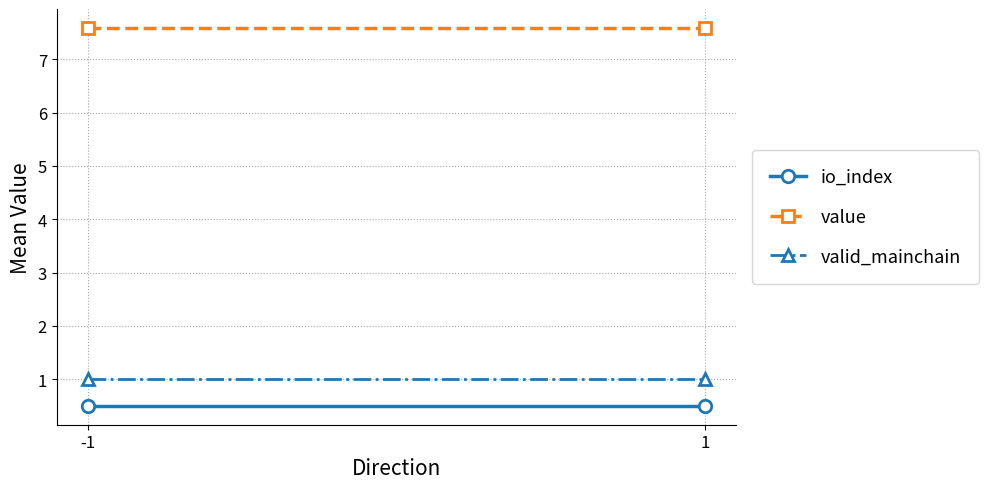

Which series has the largest total across all categories?

value